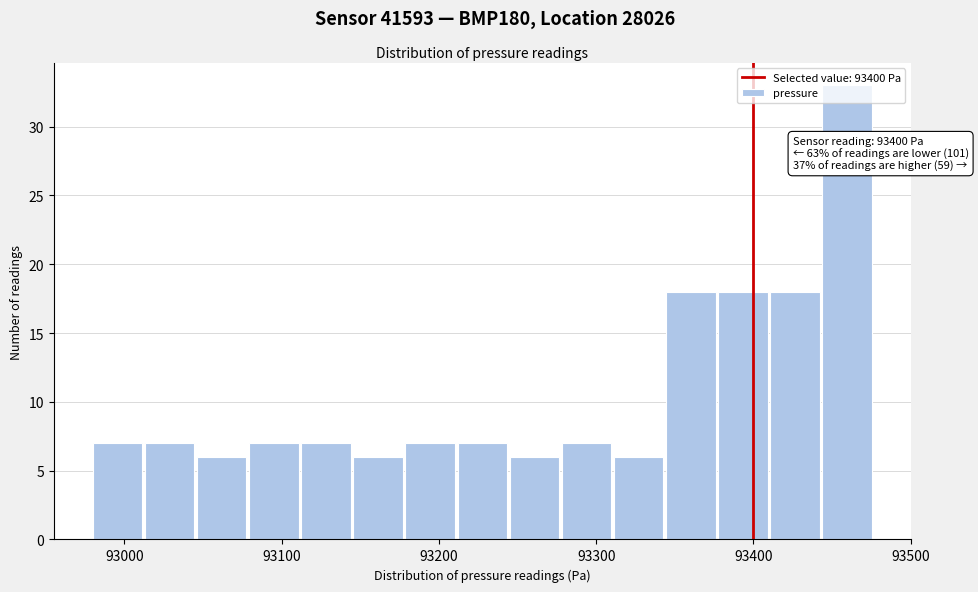

Around what value on the x-axis is the tallest bar? Give the approximate position of its centre, as read against the axis.

93460